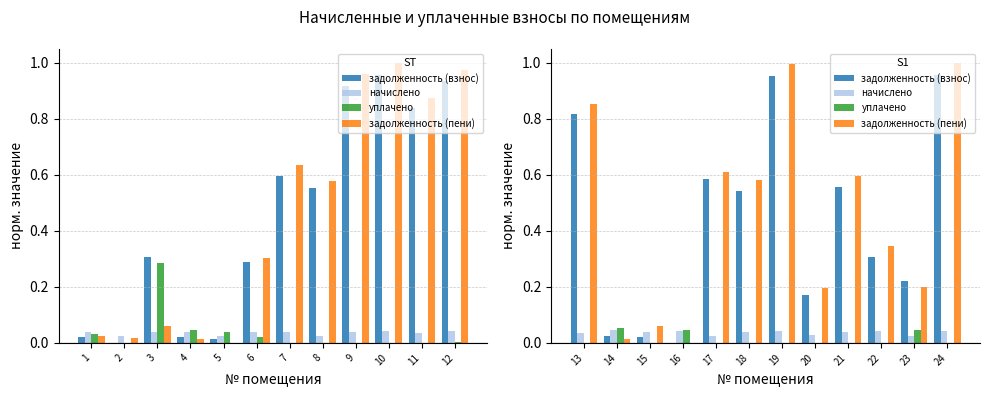

Is it true that уплачено equals -0.0 at 21?

False